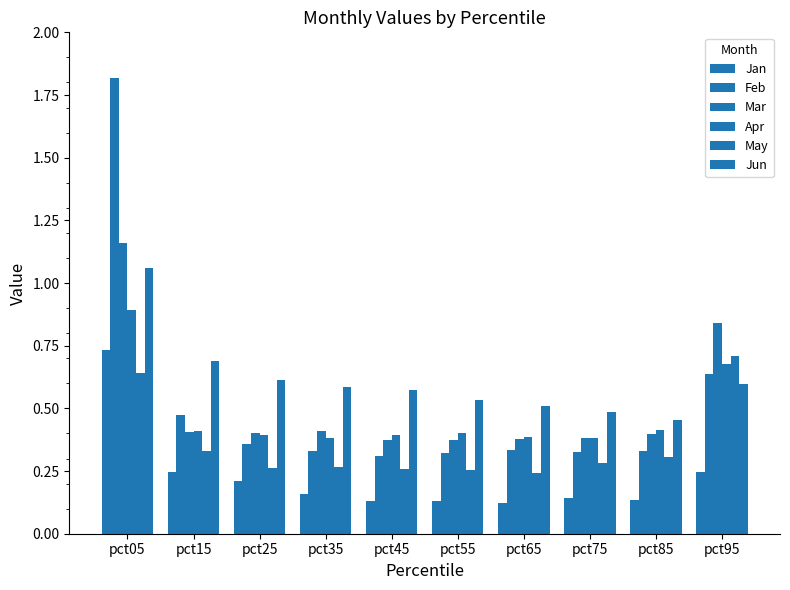

True or false: Jan has a value of 0.2 at pct95.

True